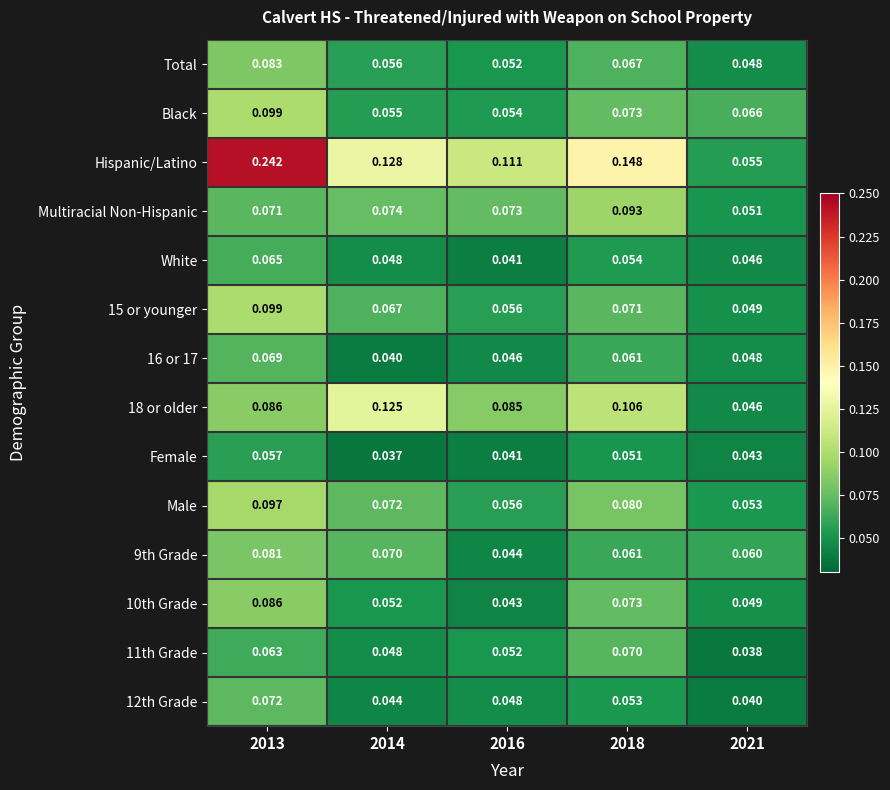

Which series changed the most between 2013 and 2018?

Hispanic/Latino